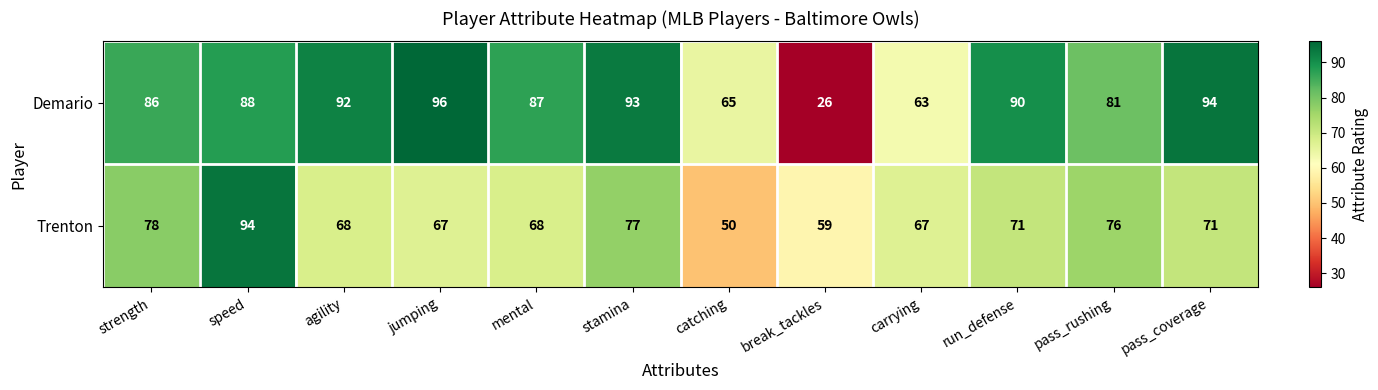

True or false: Demario has a value of 94 at pass_coverage.

True